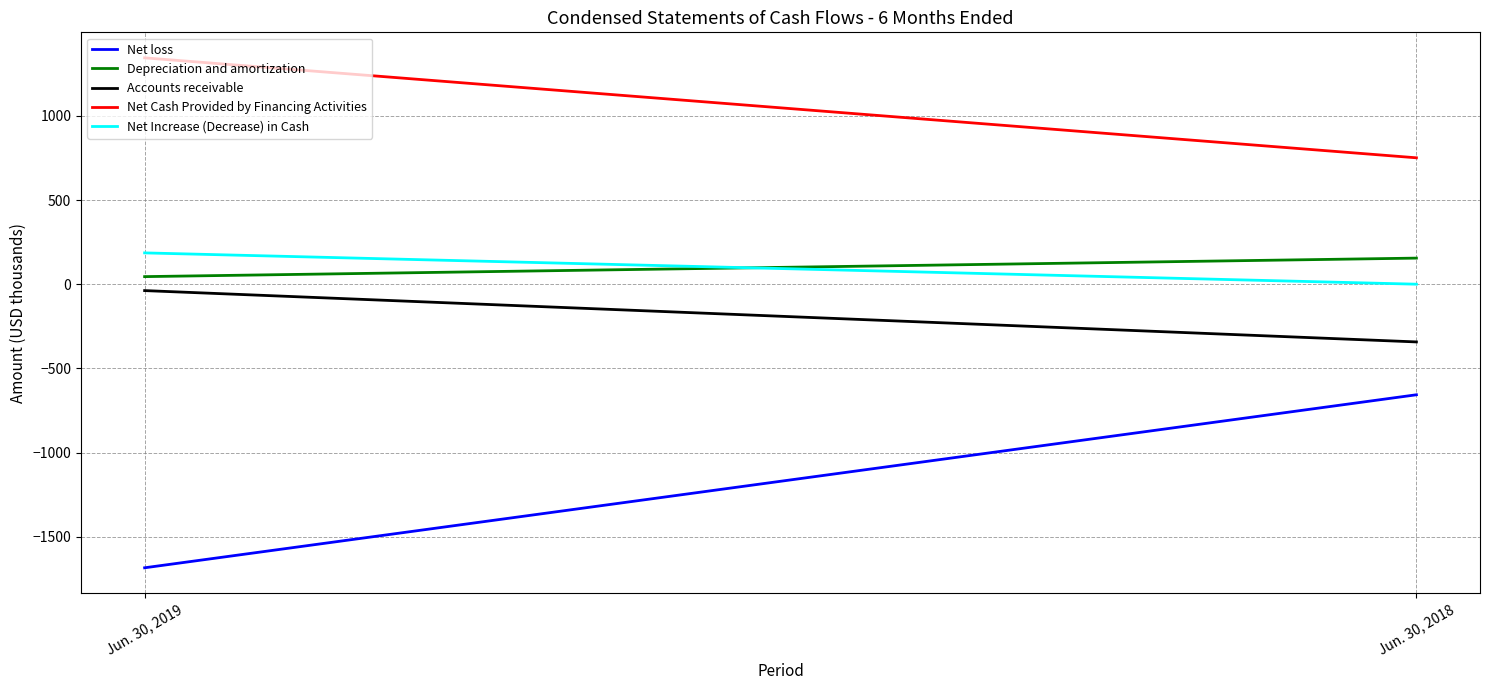

Count the Net loss values in the range -1685 to -657.

2